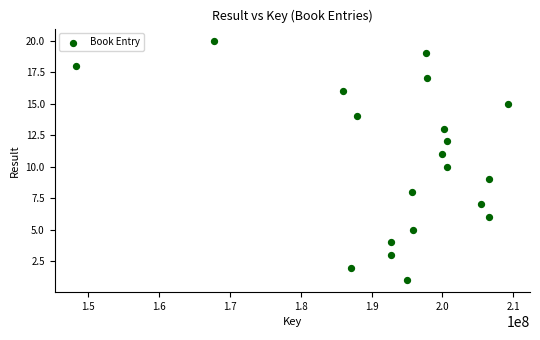

What is the range of X values (max minus min)?

60950615